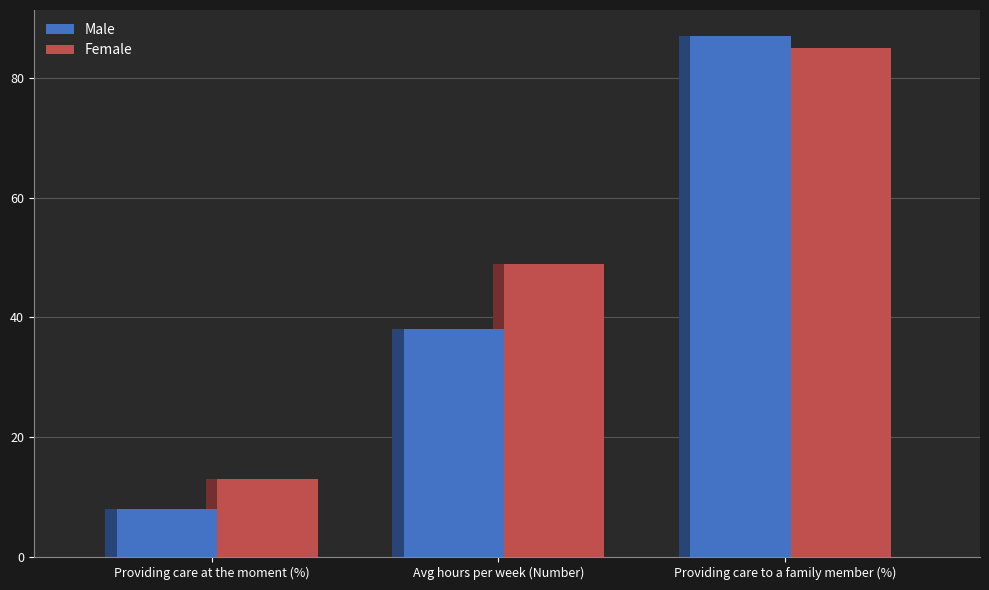

Are the bars grouped side by side (vs. stacked)?

Yes